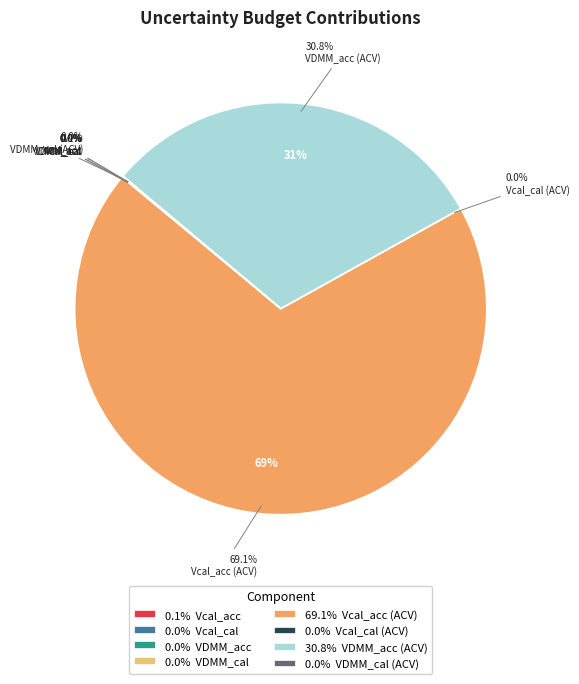

To the nearest percent, what is the average slice percentage?

12%